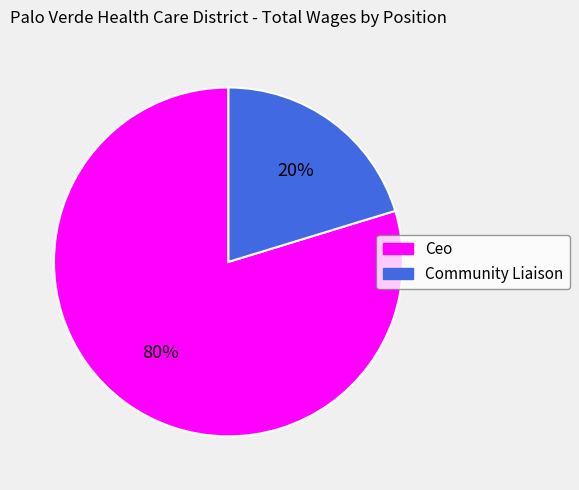

Rank the categories by value from lowest to highest.

Community Liaison, Ceo